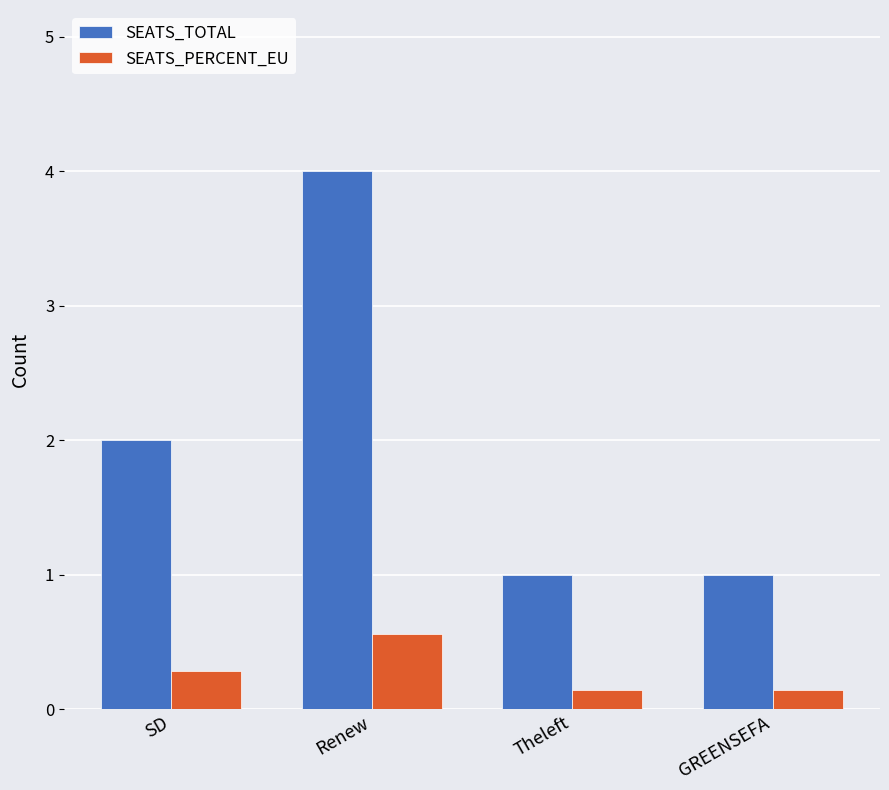

What is the sum of the SEATS_TOTAL values at SD and GREENSEFA?

3.0